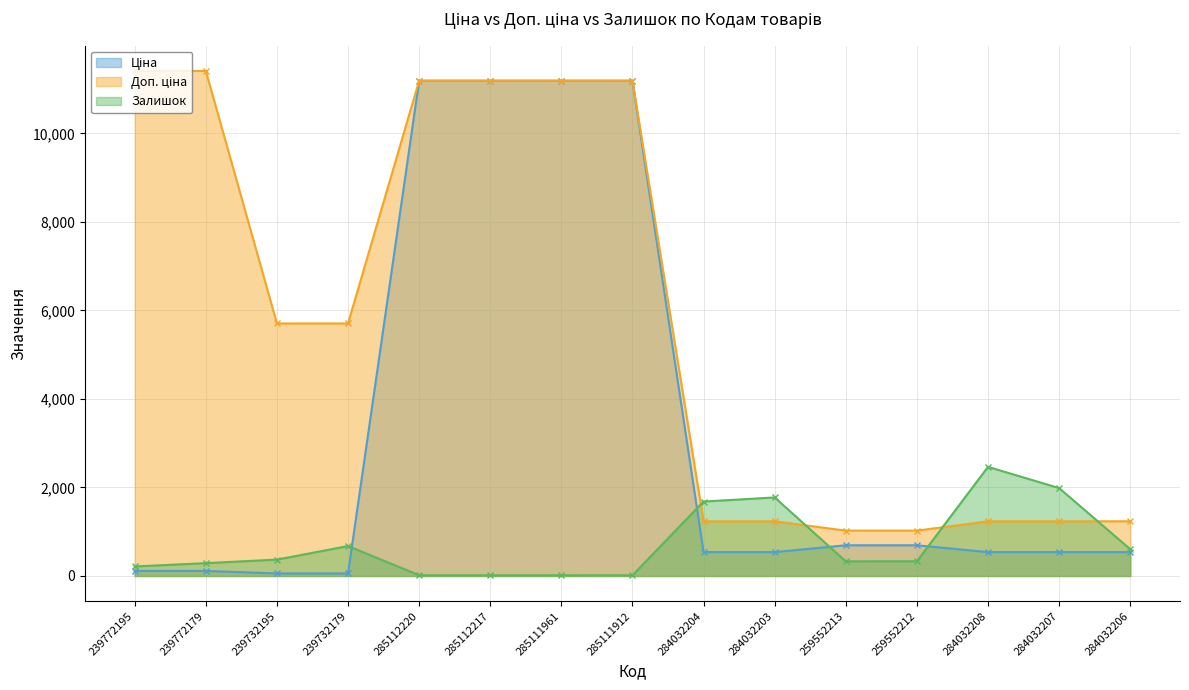

Reading left to right, what are all the values shown in this chart?

Ціна: 114.1	114.1	57.0	57.0	11188.2	11188.2	11188.2	11188.2	539.0	539.0	693.7	693.7	539.0	539.0	539.0
Доп. ціна: 11410.0	11410.0	5705.0	5705.0	11188.2	11188.2	11188.2	11188.2	1235.4	1235.4	1024.6	1024.6	1235.4	1235.4	1235.4
Залишок: 215.0	290.0	370.0	676.0	17.0	17.0	17.0	15.0	1682.0	1774.0	330.0	333.0	2465.0	1986.0	605.0